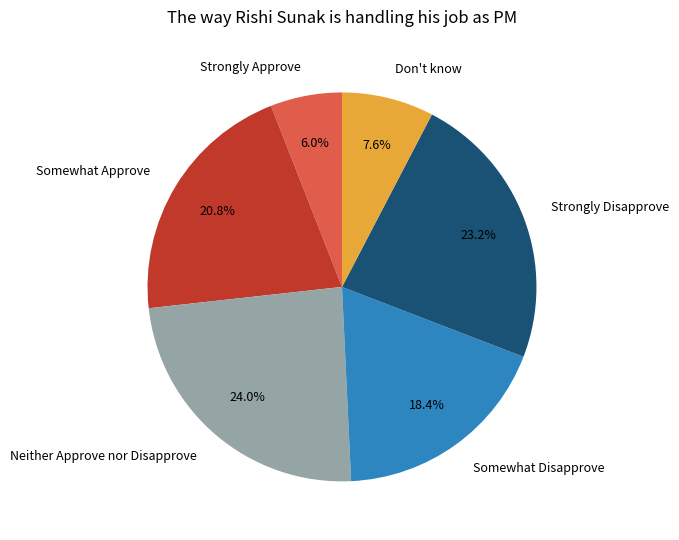

Which category has the smallest portion of the pie?

Strongly Approve